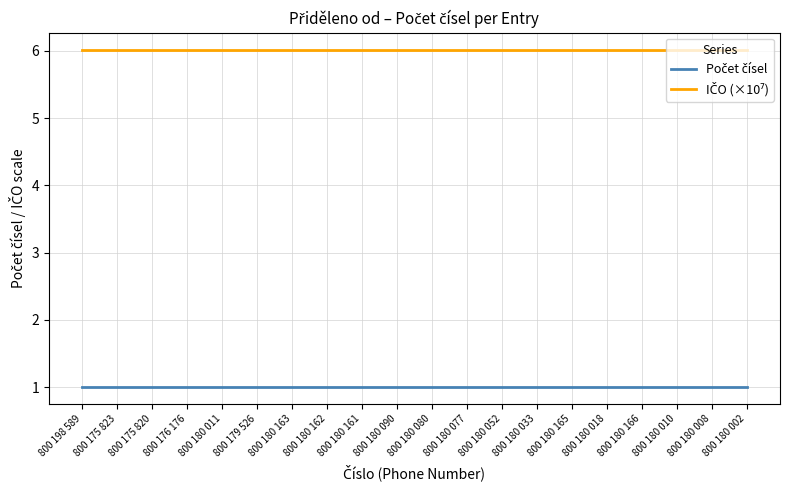

What is the difference between the highest and lowest values at 800 180 010?

5.0